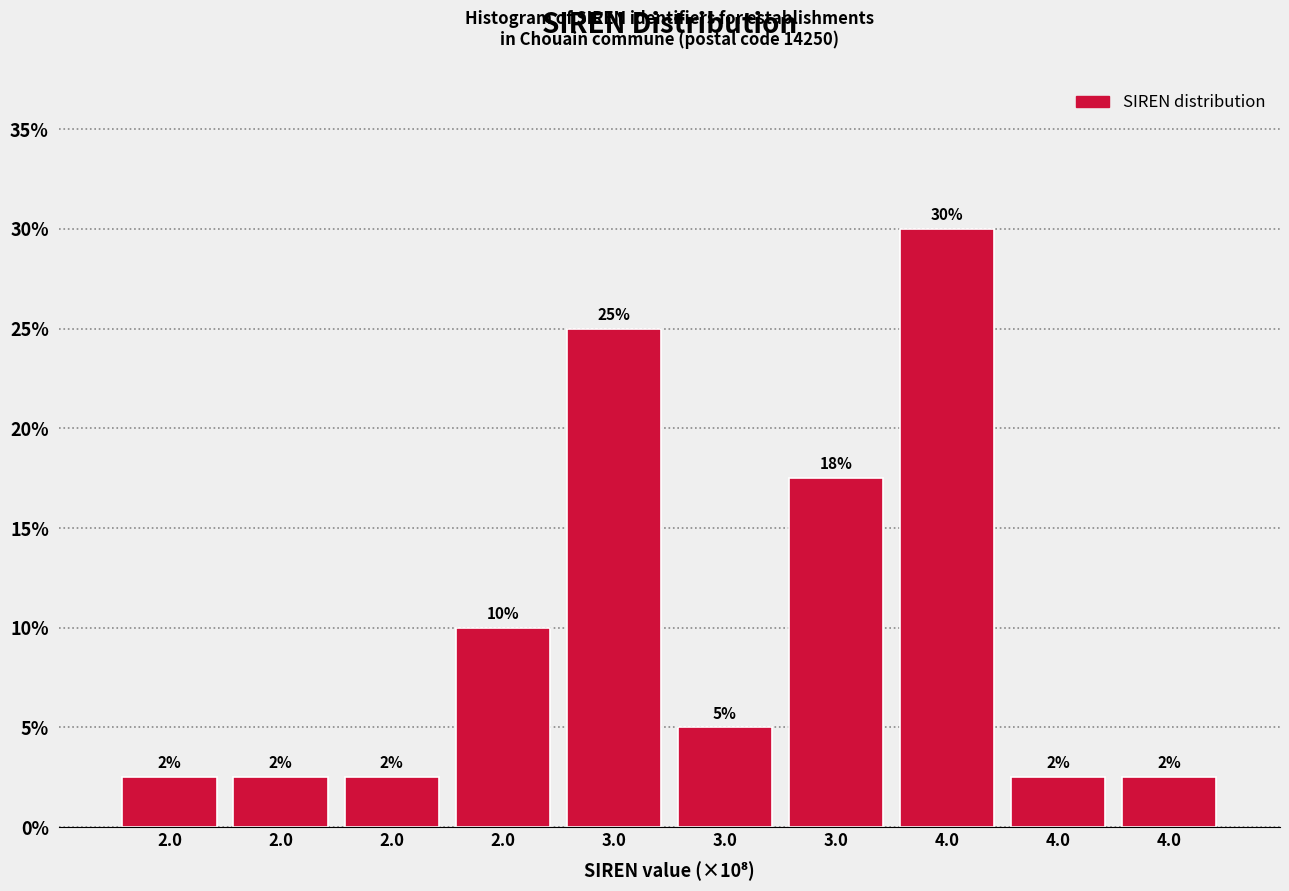

How many bars are there in total?

10